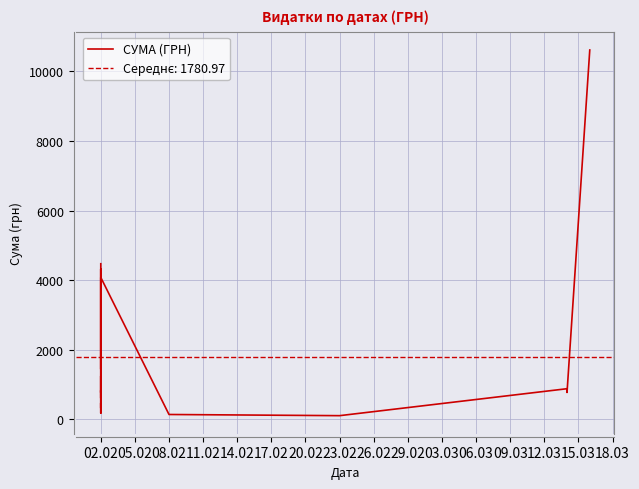

How many distinct data groups are displayed?

1